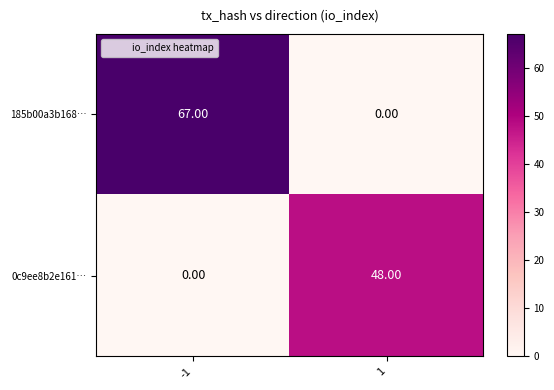

Rank the series by their average value, from highest to lowest.

185b00a3b168…, 0c9ee8b2e161…